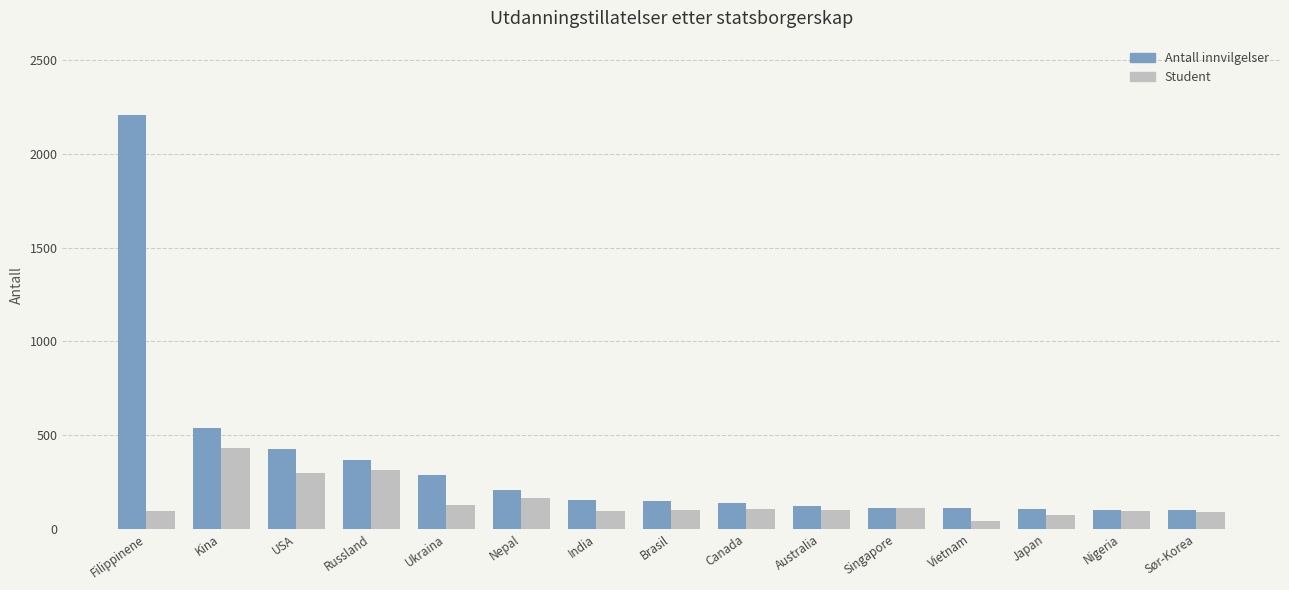

What is the difference between the maximum and minimum values in the Antall innvilgelser series?

2107